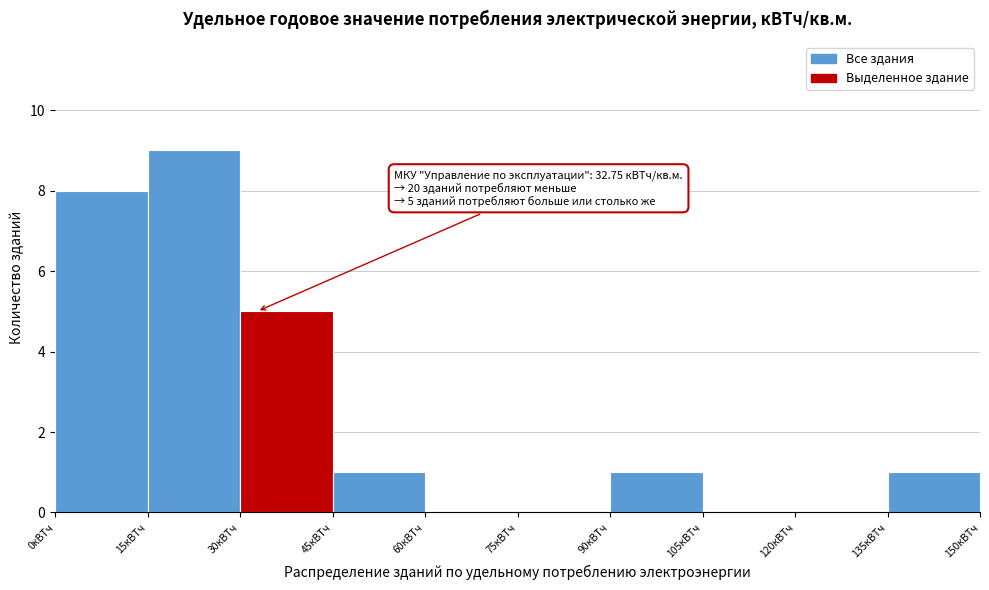

Over which range of the x-axis is the bar tallest?

15 to 30